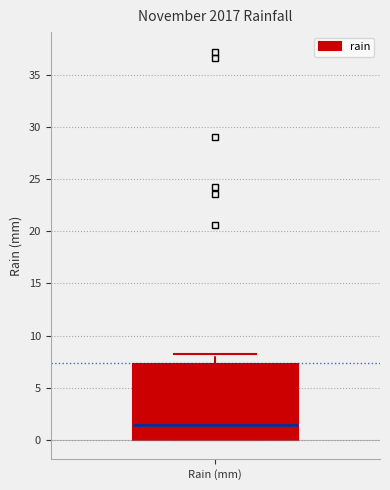

Read this box plot against the y-axis: the position of the median line, the range covered by the box, and the ends of both whiskers. The values are not printed on the chart, so give them approximately, as read against the axis.

median 1.5, box 0.0 to 7.5, whiskers 0.0 to 8.0